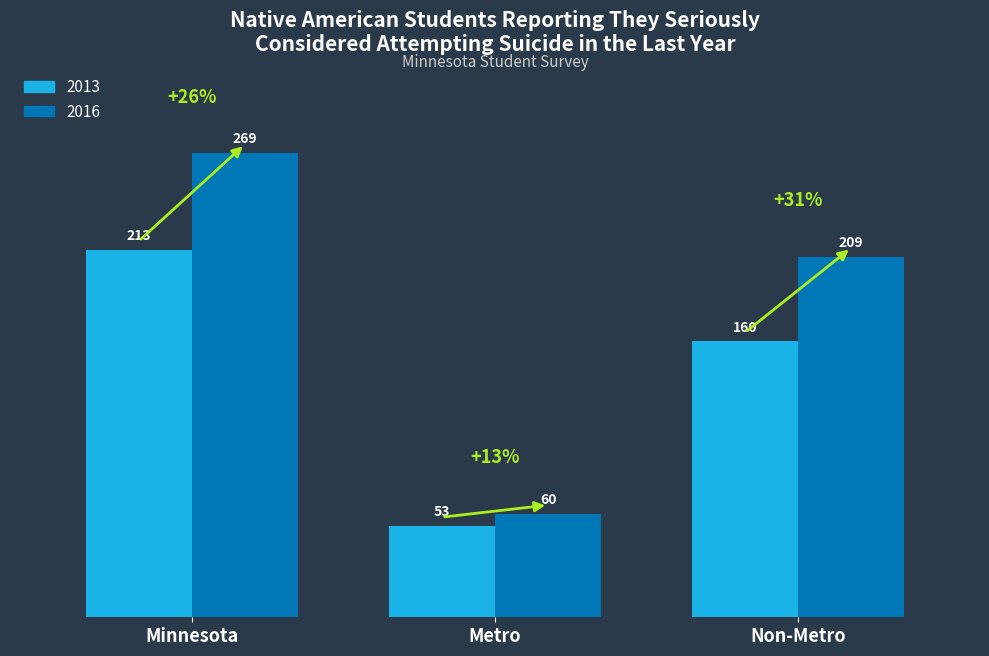

How many data points in 2016 are less than 209?

1